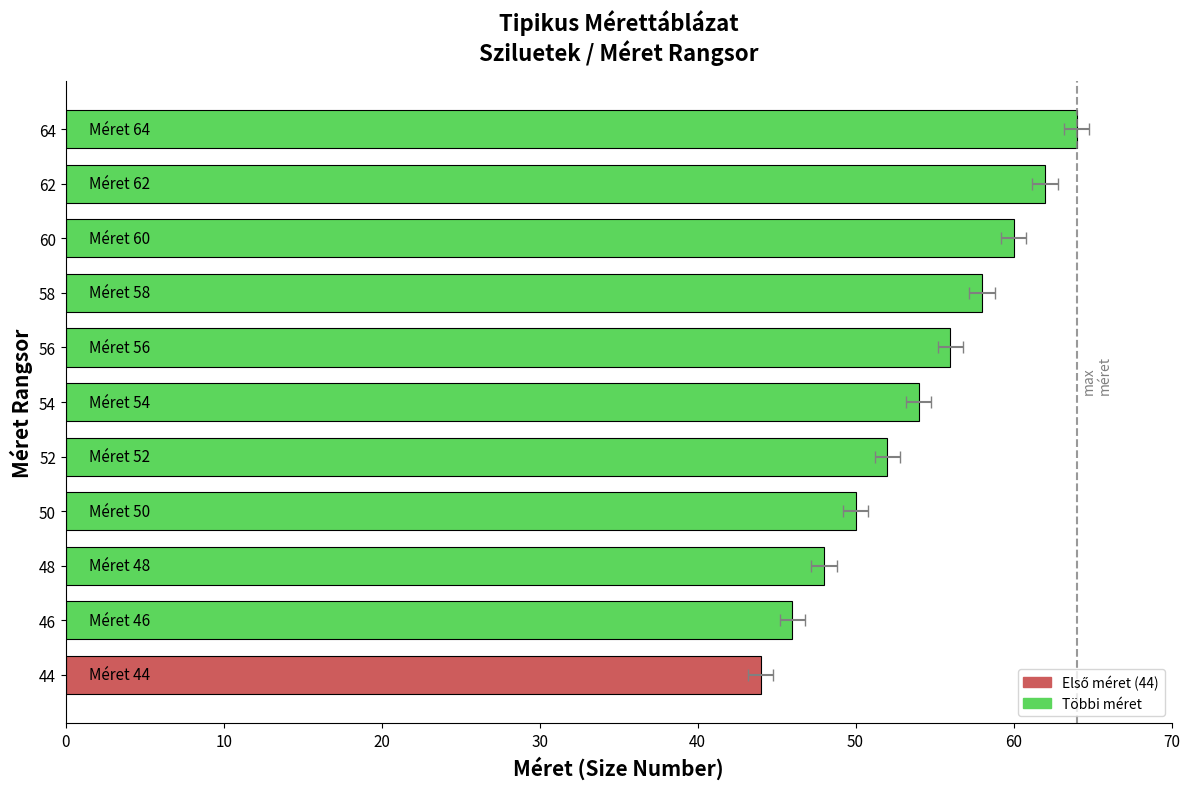

What is the value of the 1st bar from the left?

44